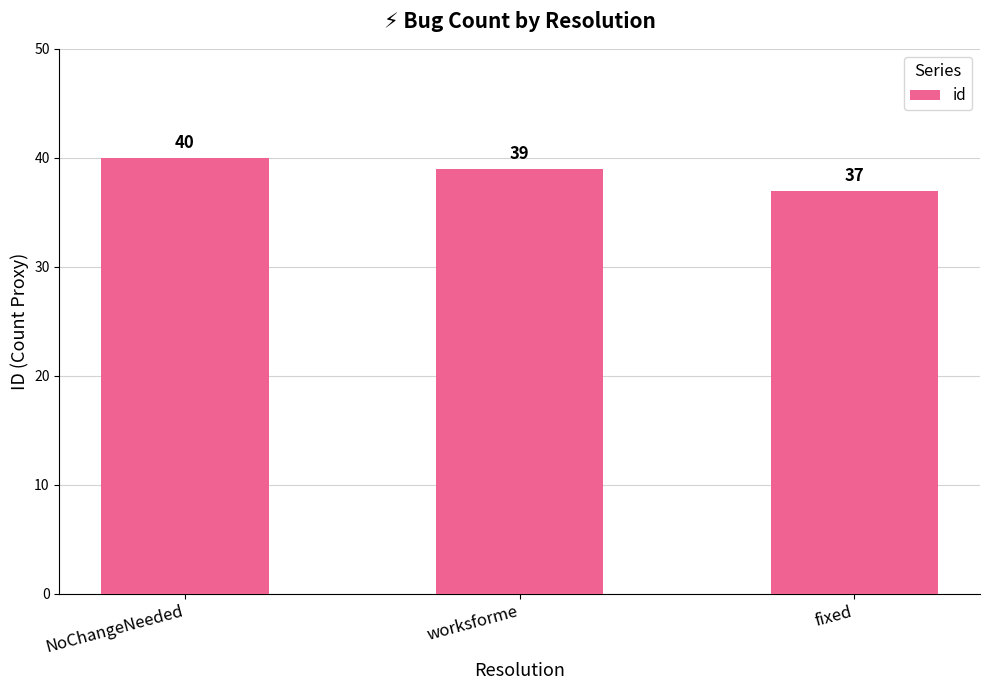

At which category does the chart reach its minimum across all series?

fixed